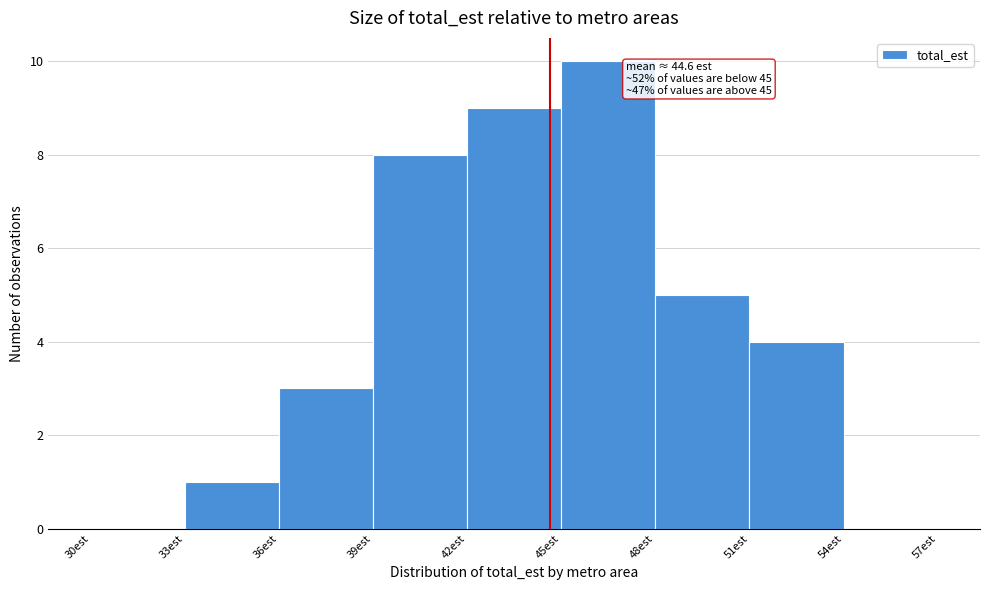

Over which range of the x-axis is the bar tallest?

45 to 48